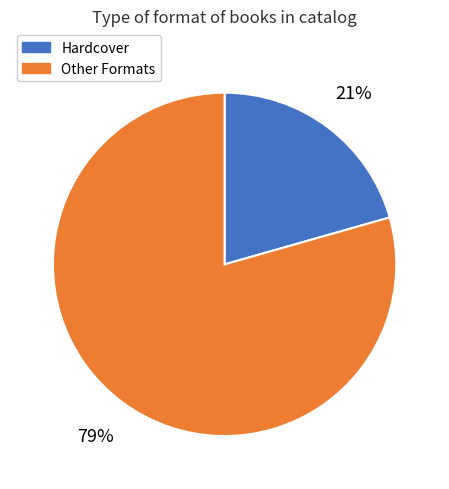

To the nearest percent, what is the average slice percentage?

50%